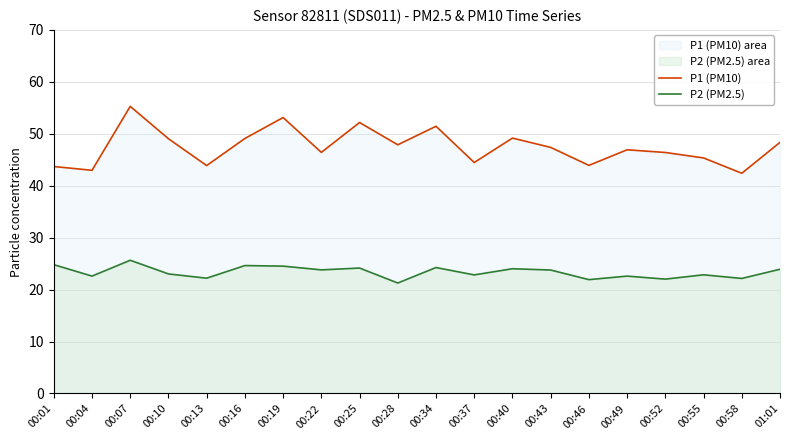

What is the difference between the highest and lowest values at 00:22?

22.6